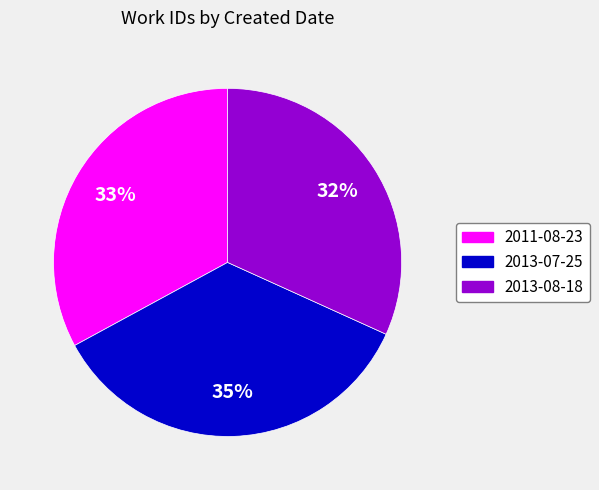

How many segments does this pie chart have?

3